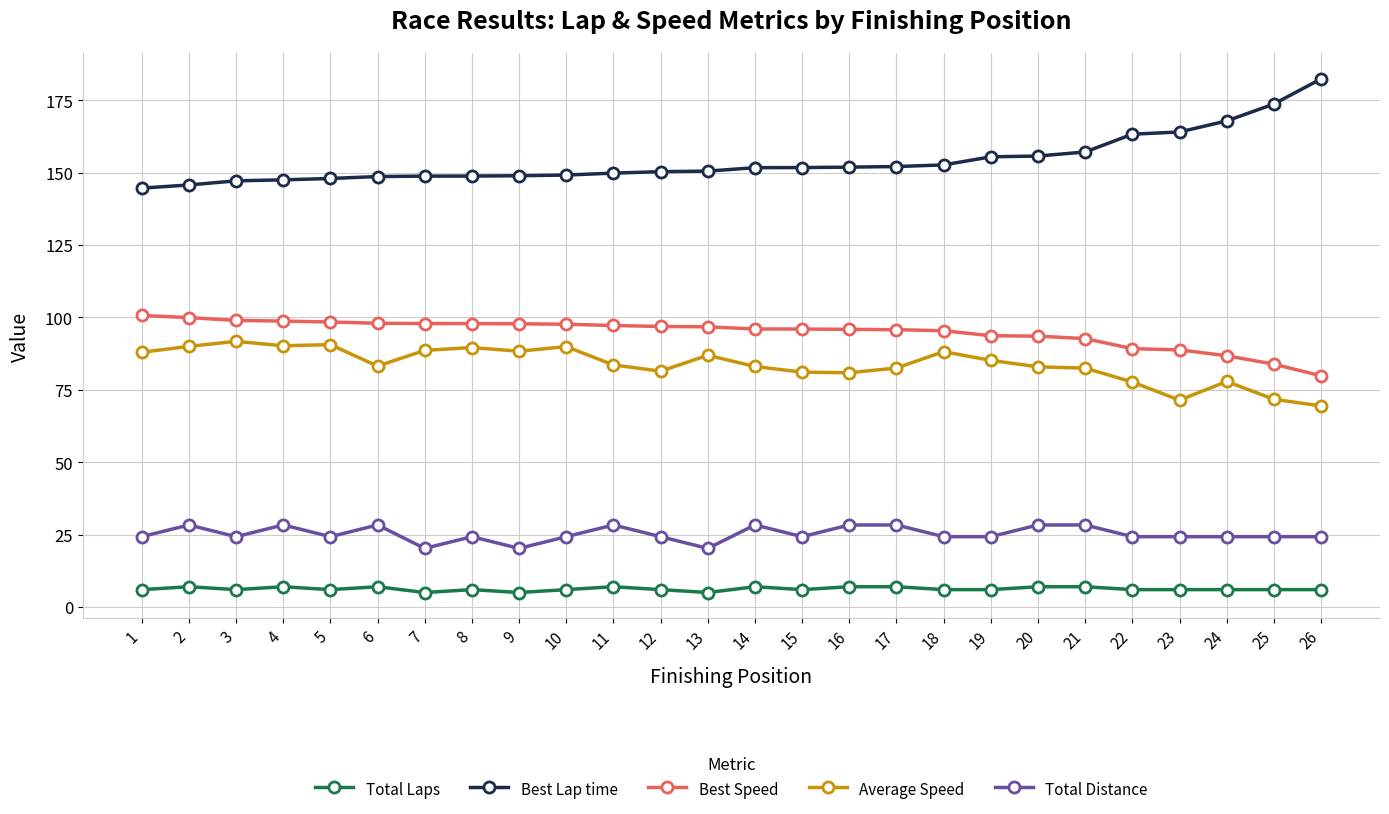

Which series has the largest total across all categories?

Best Lap time